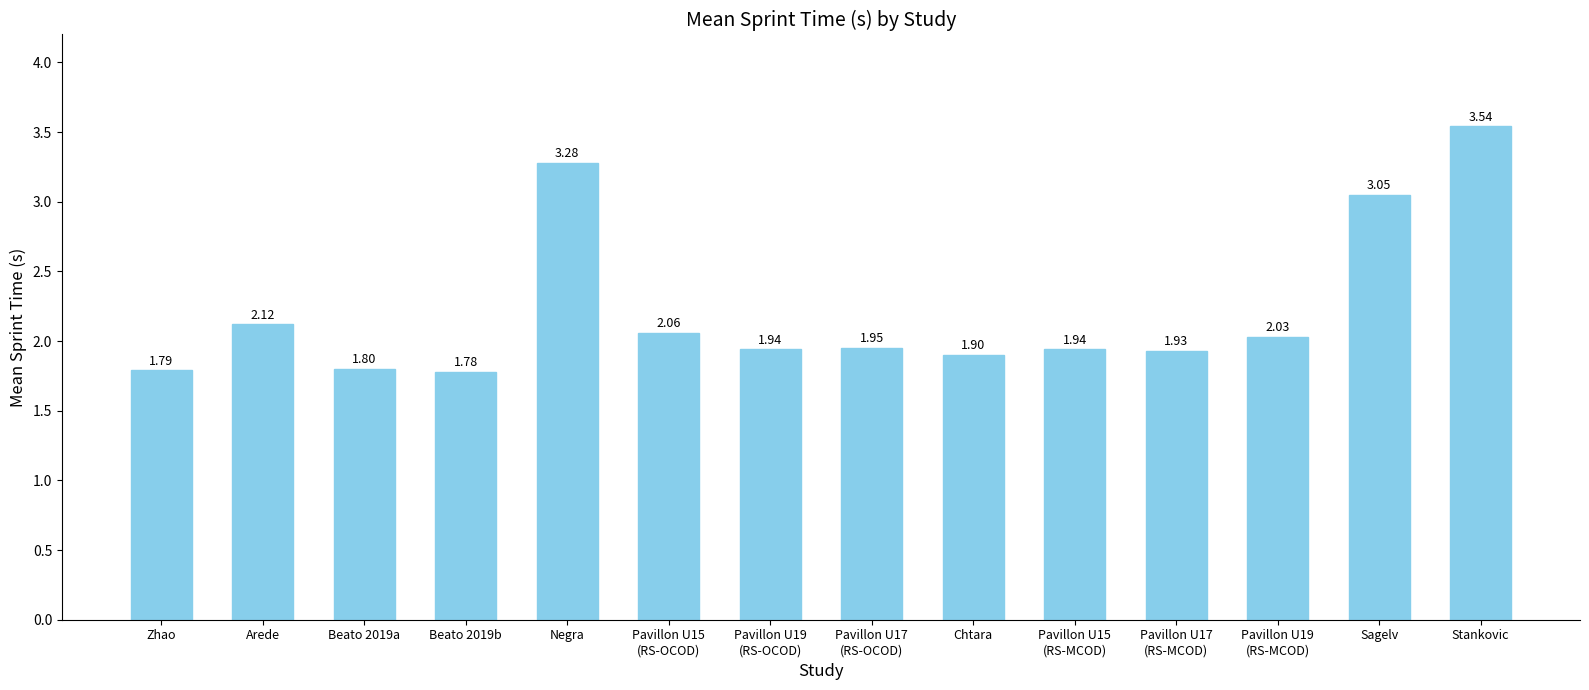

True or false: the data shows 0.7 at Beato 2019b.

False